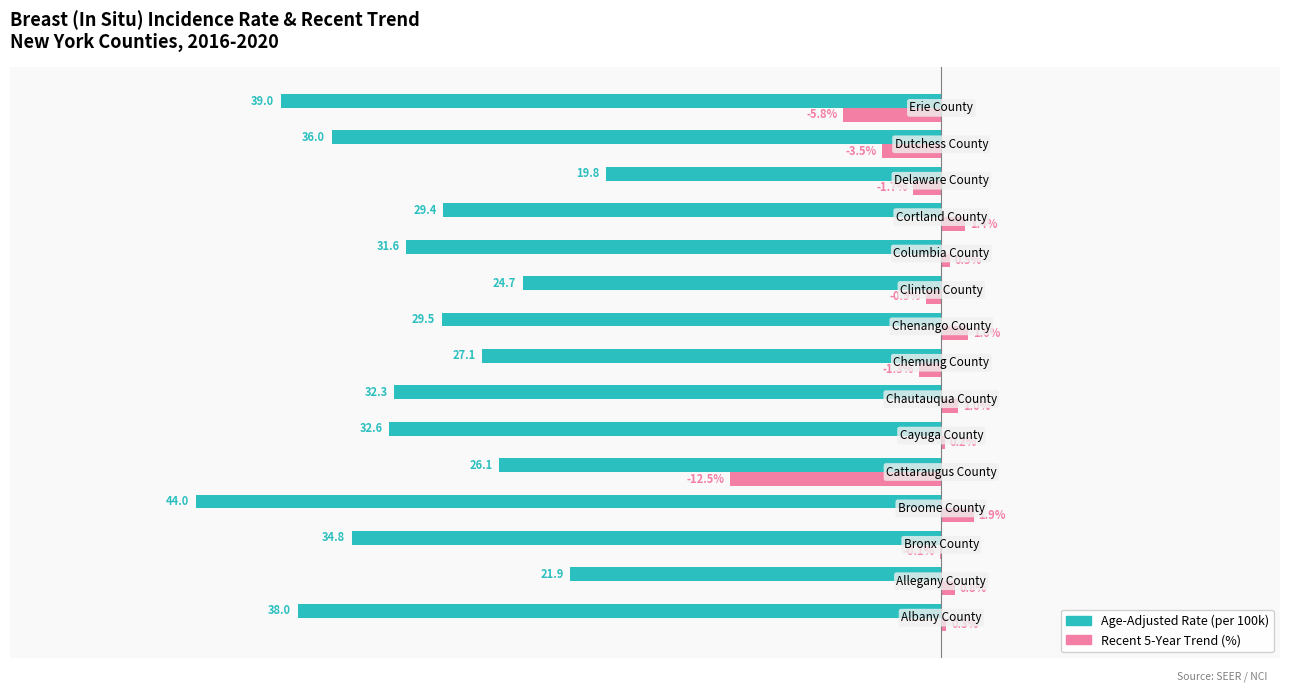

True or false: Recent 5-Year Trend (%) has a value of -0.0 at 2.

False